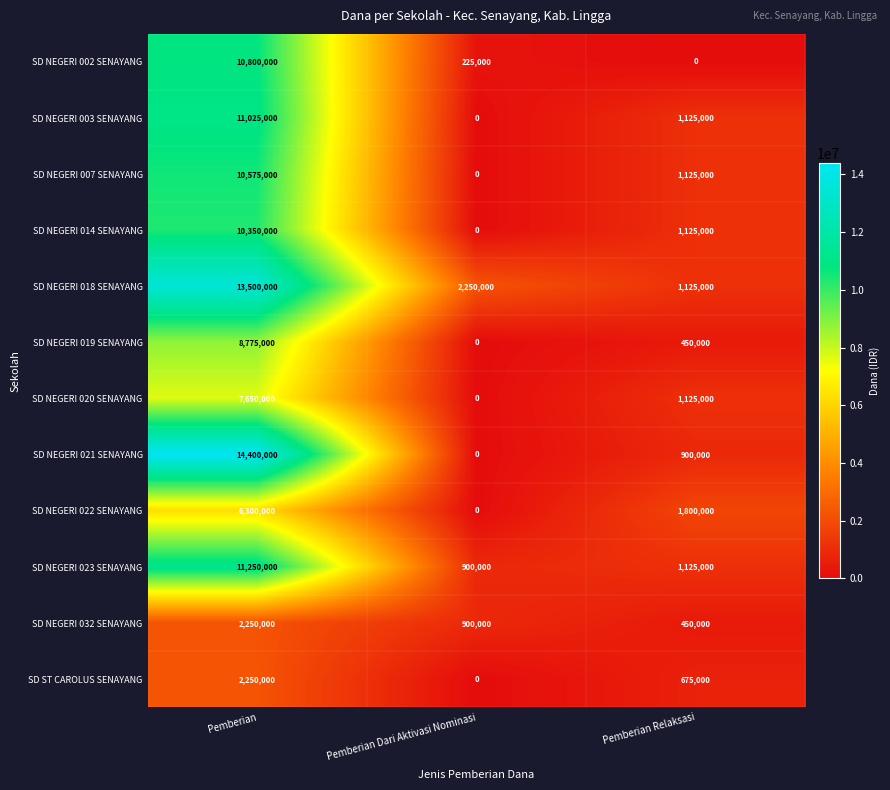

Which series has the largest total across all categories?

SD NEGERI 018 SENAYANG